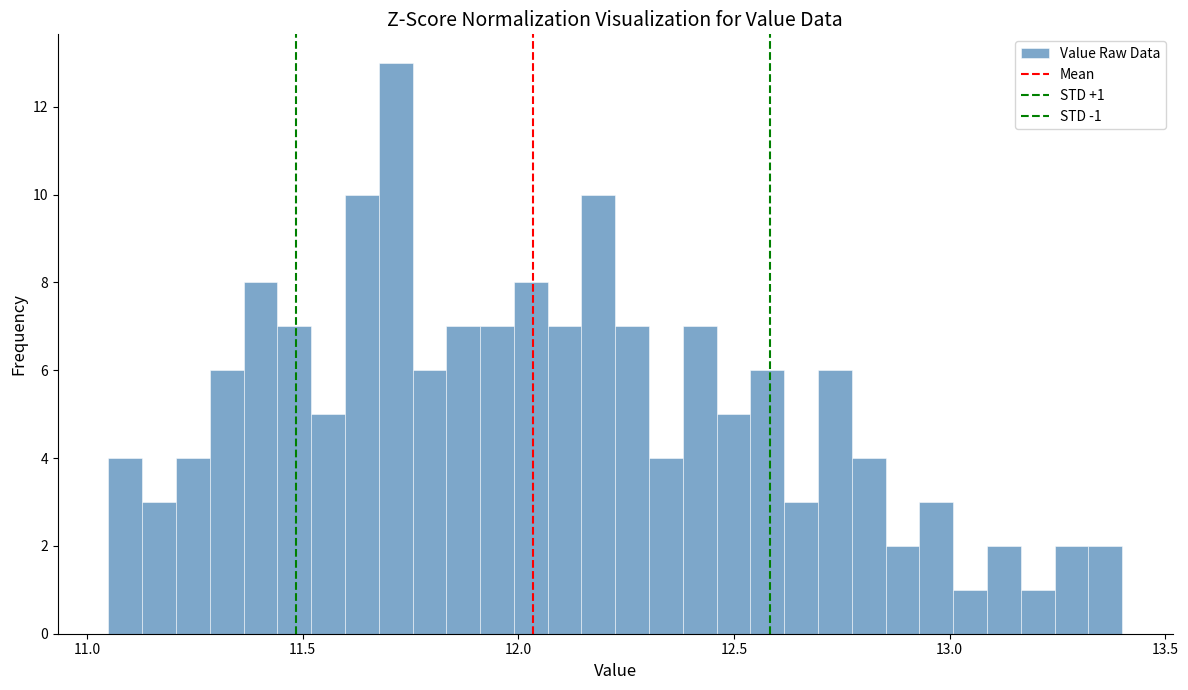

Read against the x-axis, roughly where is the centre of the tallest bar?

11.70